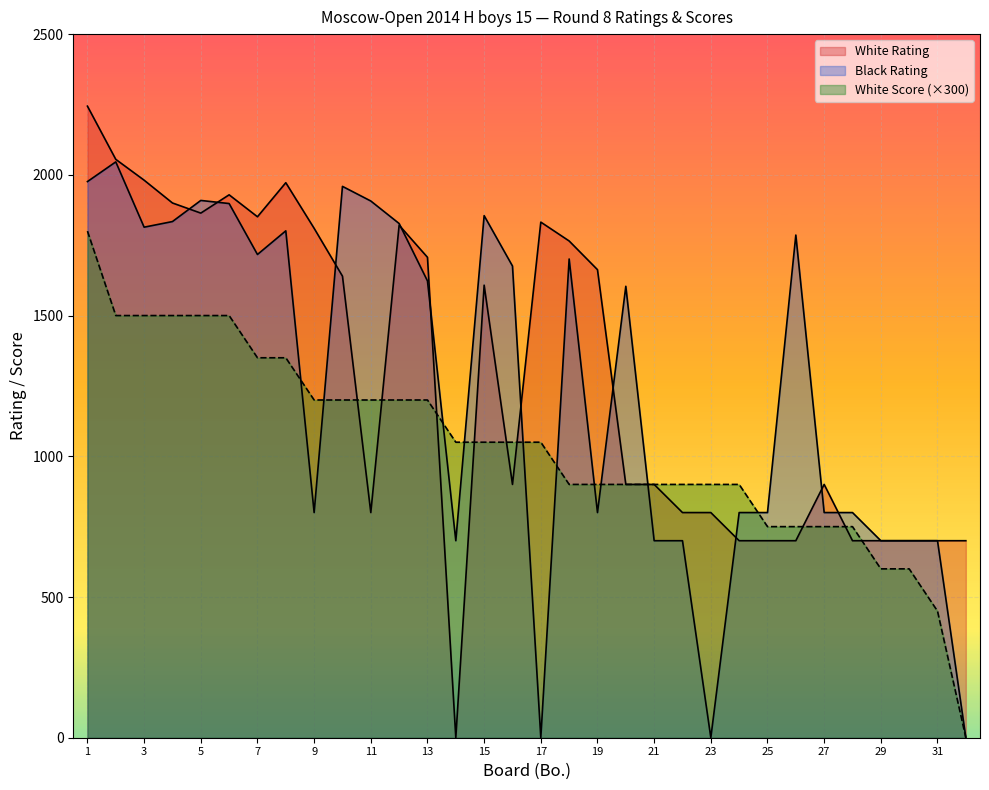

The value of Black Rating at 8 is 2350. True or false?

False